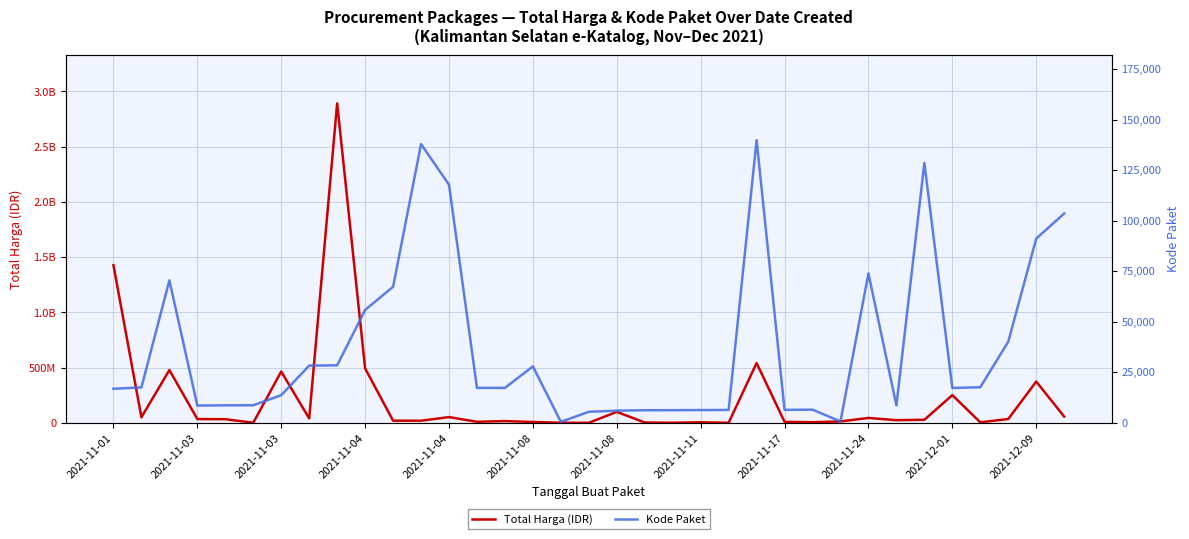

What is the difference between the maximum and minimum values in the Kode Paket series?

139353